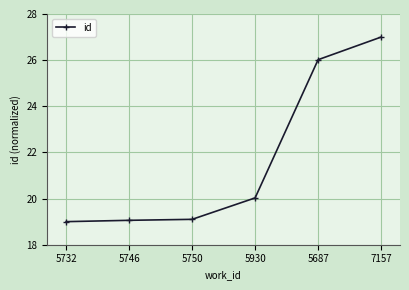

True or false: there are more than 1 points higher than both neighbors.

False